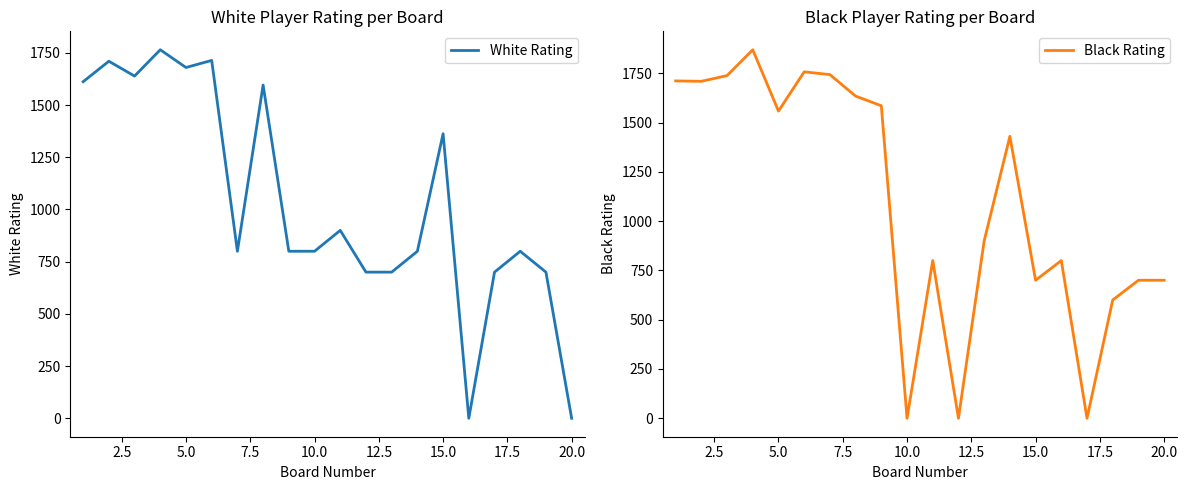

What is the maximum value for White Rating?

1765